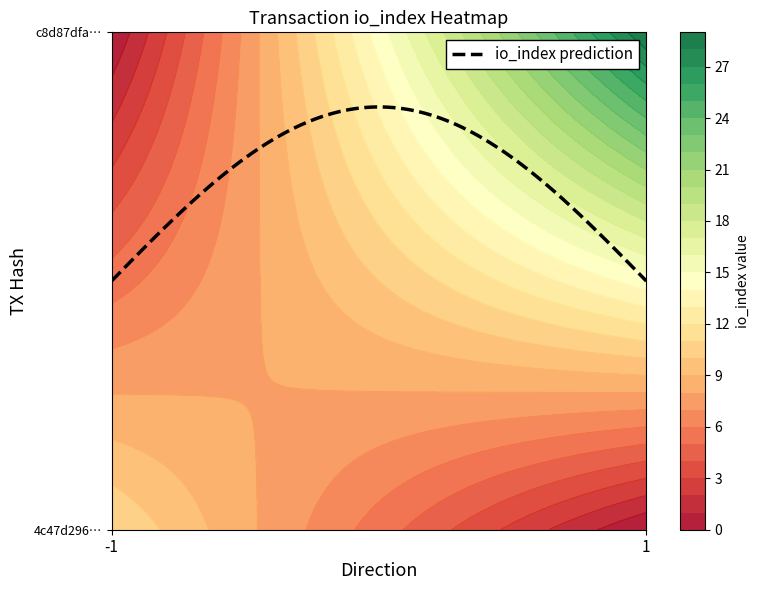

How many values in the 4c47d296fffe83ed50e97da75e9a867f984c43c series are below 11?

1